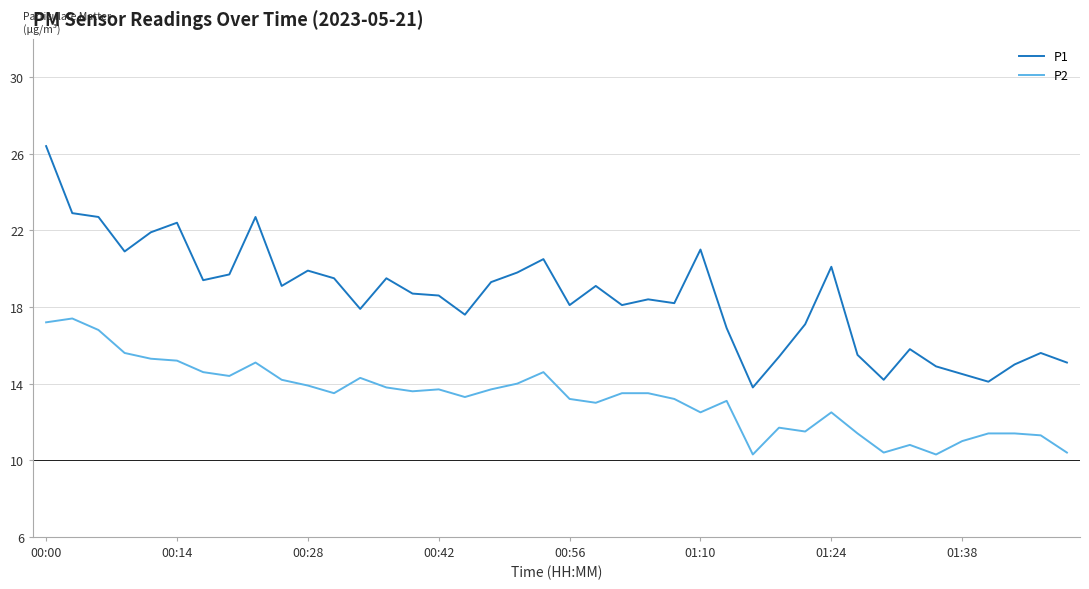

Rank the series by their maximum value, from lowest to highest.

P2, P1